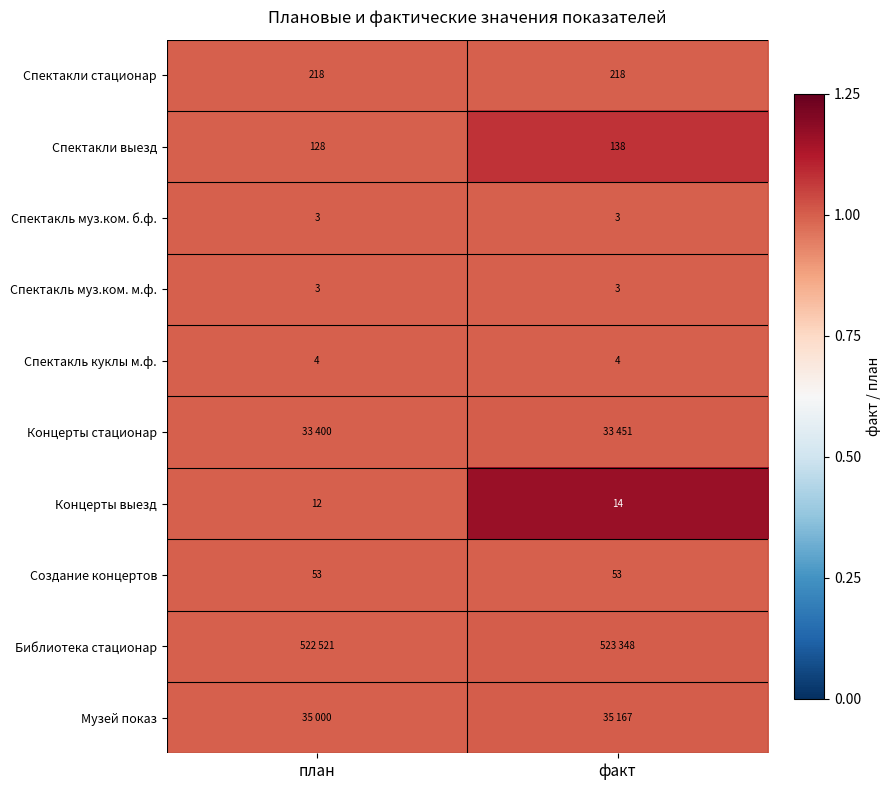

The value of Спектакли стационар at план is 0.5. True or false?

False